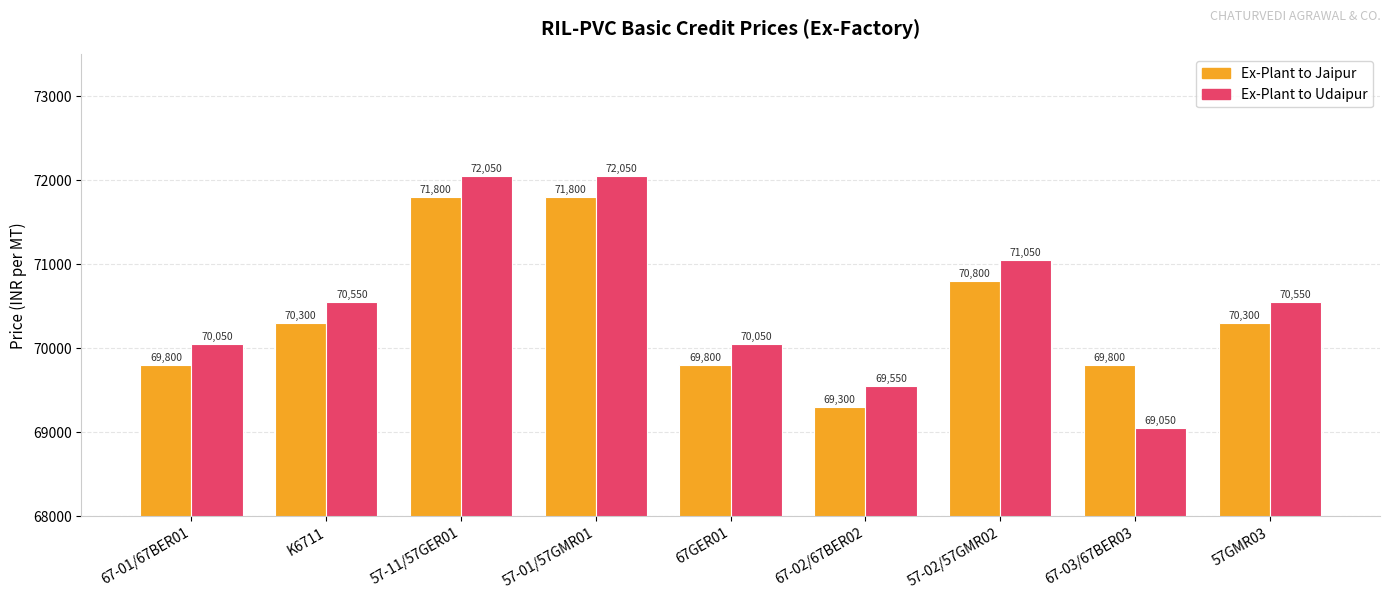

The Ex-Plant to Jaipur series shows 70300 at 57GMR03. True or false?

True